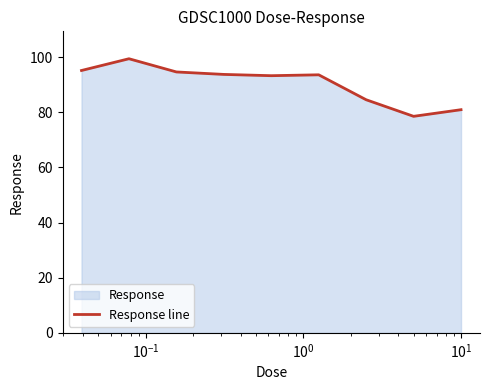

What is the difference between the maximum and minimum values?

20.9